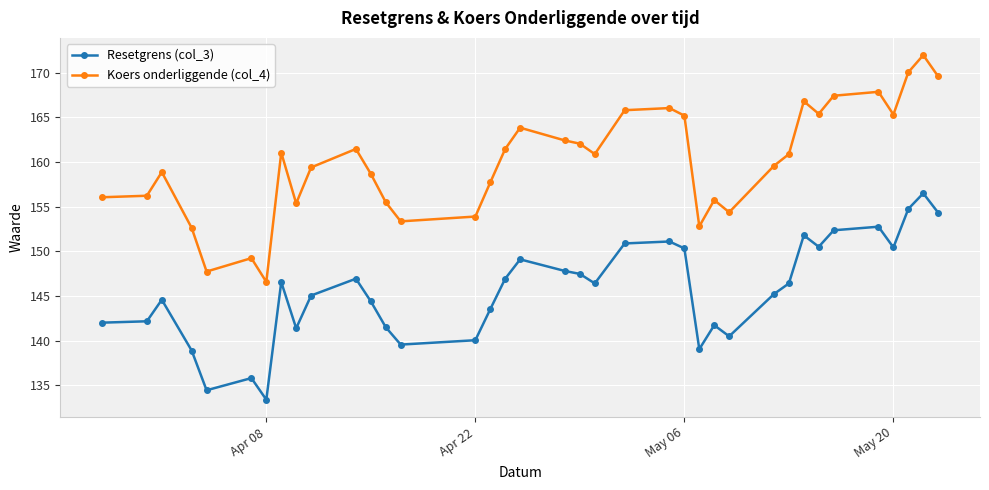

True or false: Koers onderliggende (col_4) and Resetgrens (col_3) intersect in this chart.

False